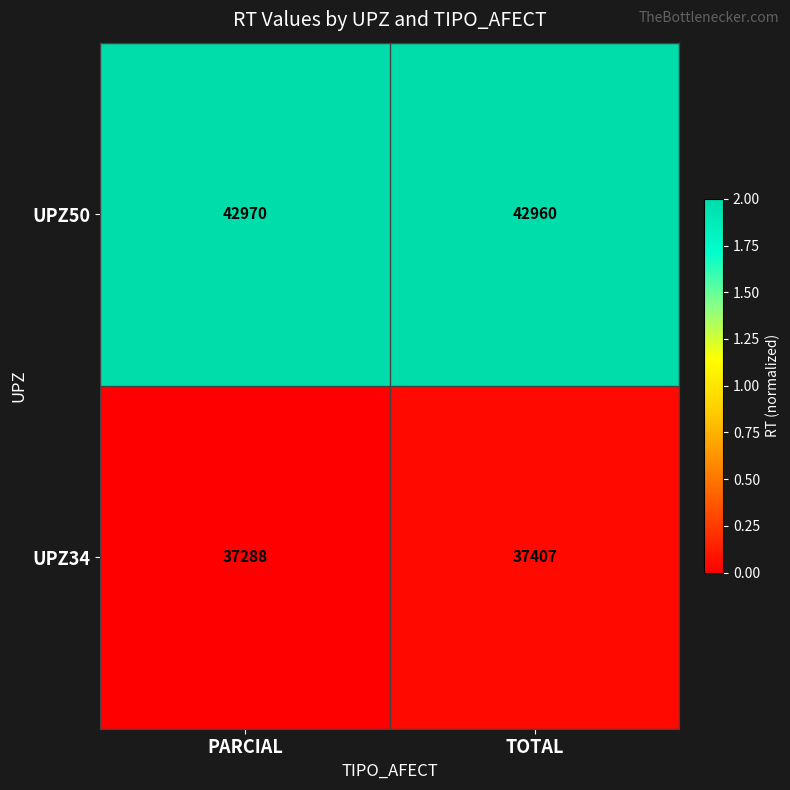

The value of UPZ34 at TOTAL is 50877. True or false?

False